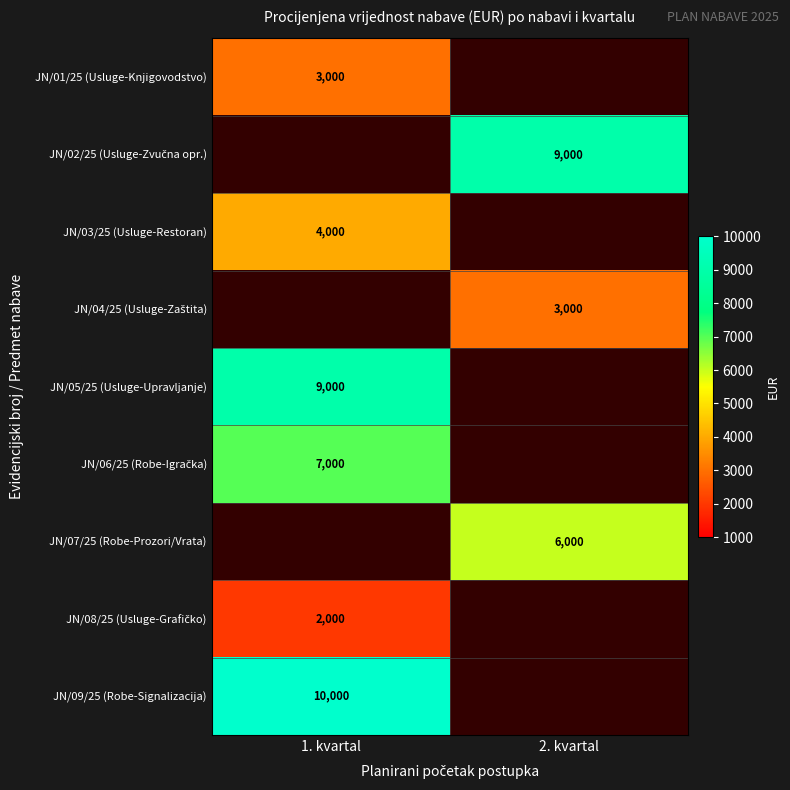

Is the value of JN/01/25 (Usluge-Knjigovodstvo) at 1. kvartal greater than the value of JN/03/25 (Usluge-Restoran) at 1. kvartal?

No